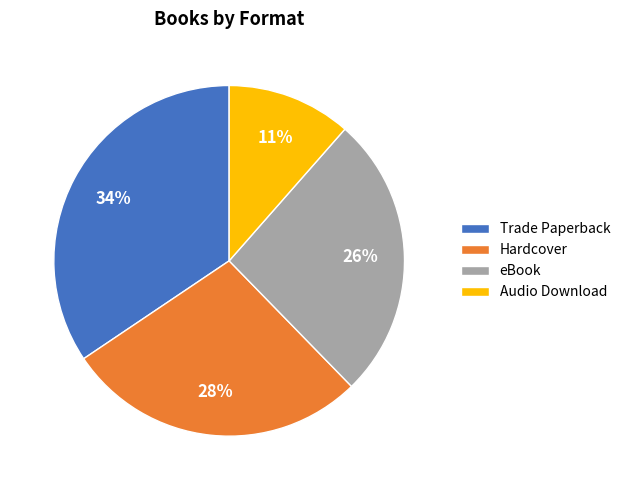

How many segments does this pie chart have?

4